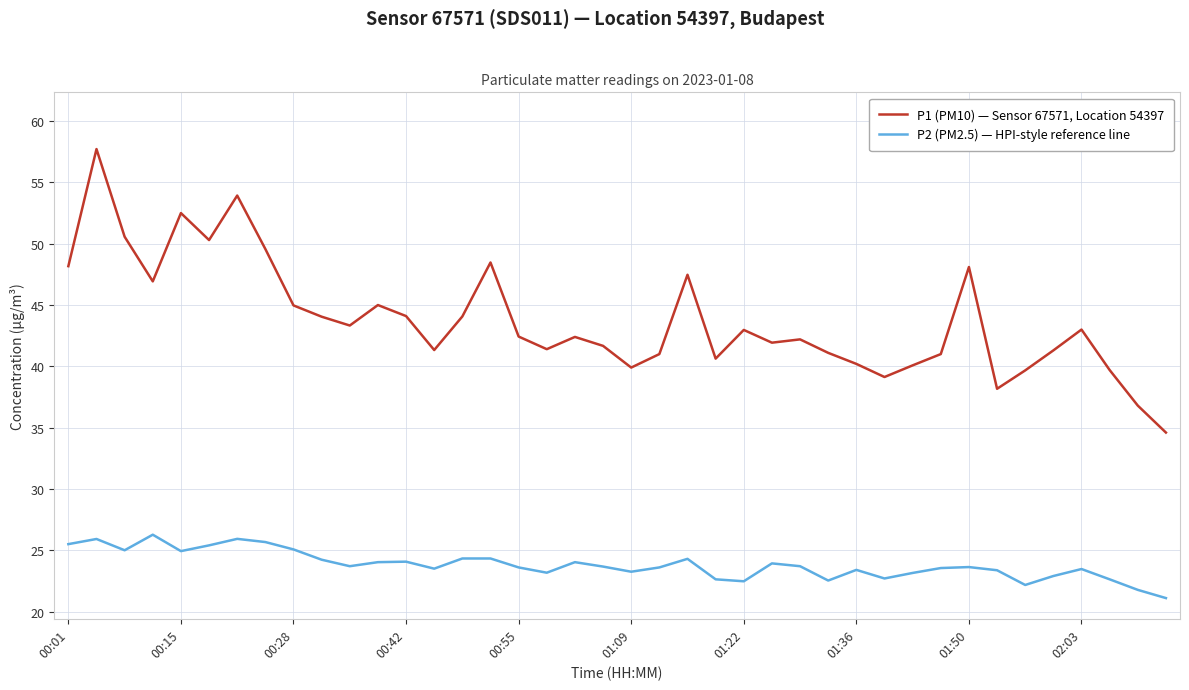

Count the number of categories in the chart.

40